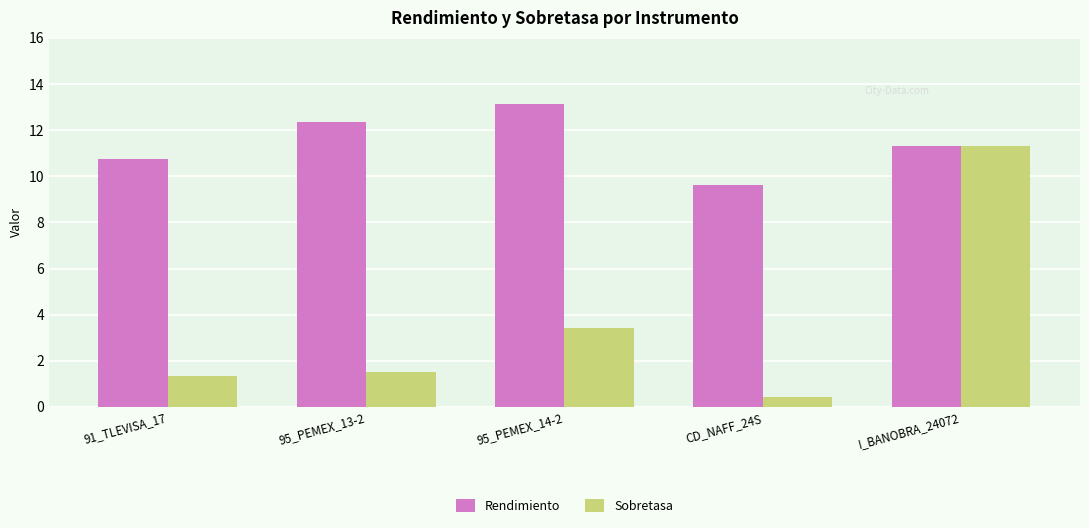

At how many categories does at least one series exceed 4?

5